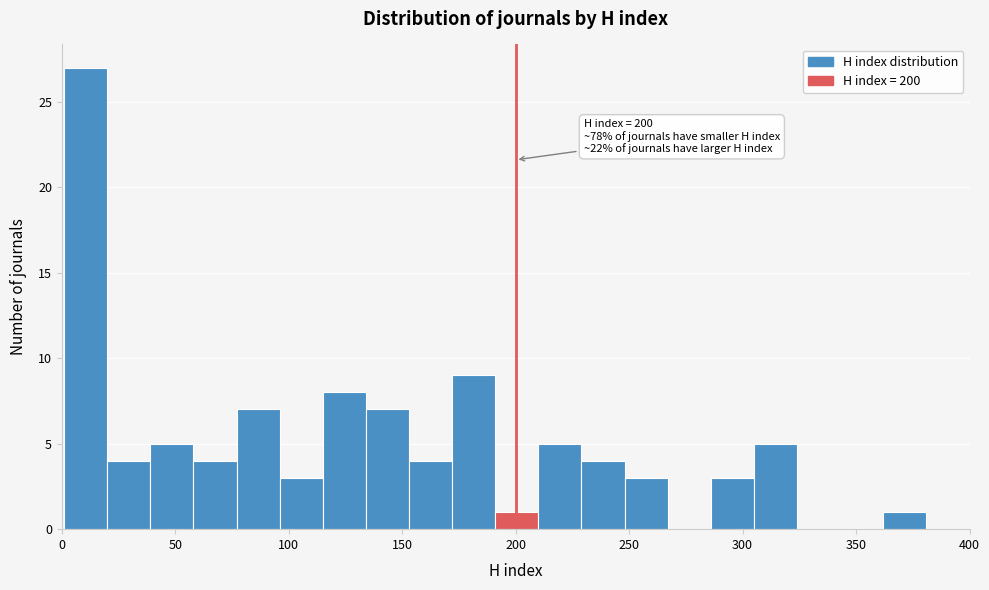

Read against the x-axis, roughly where is the centre of the tallest bar?

10